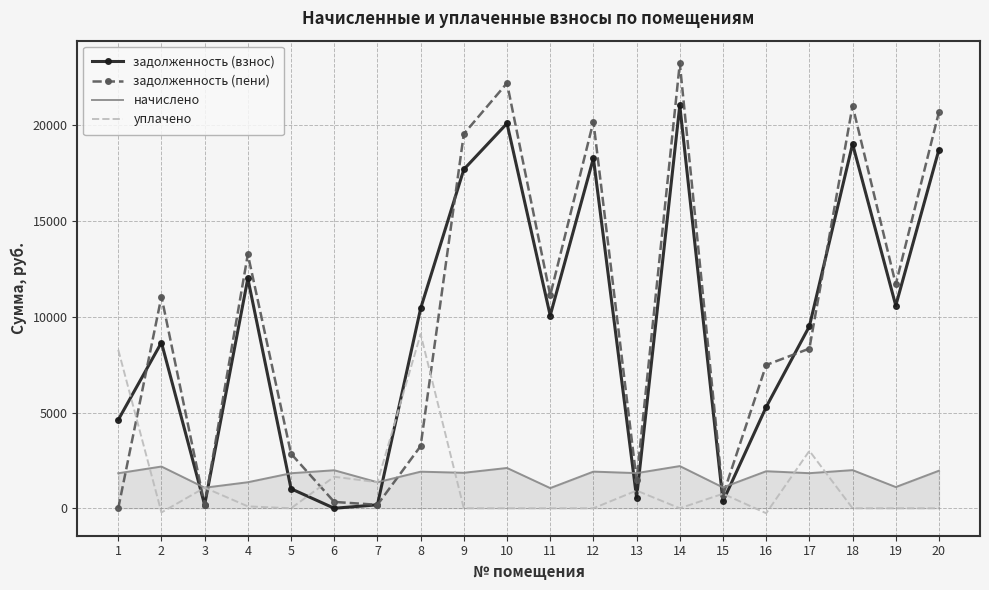

What is the maximum value for задолженность (взнос)?

21049.7